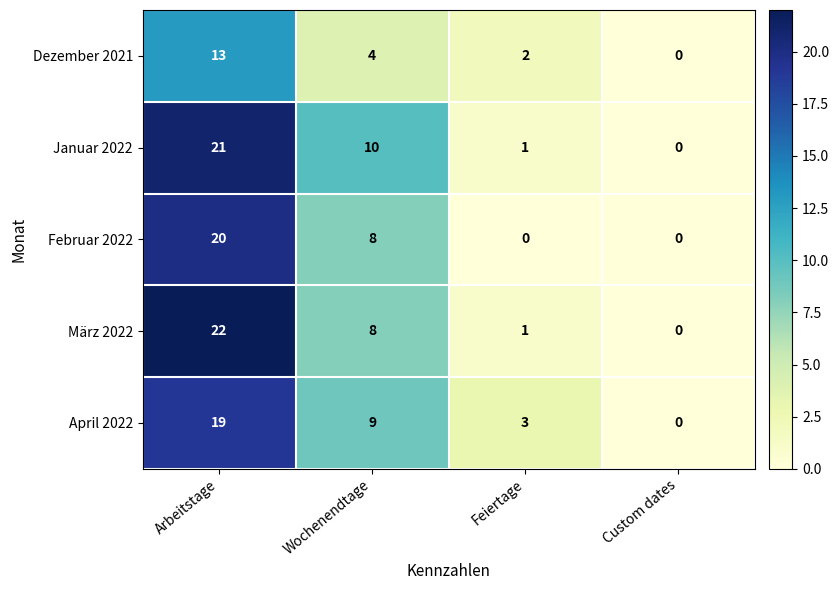

At which label is April 2022 closest to 9?

Wochenendtage